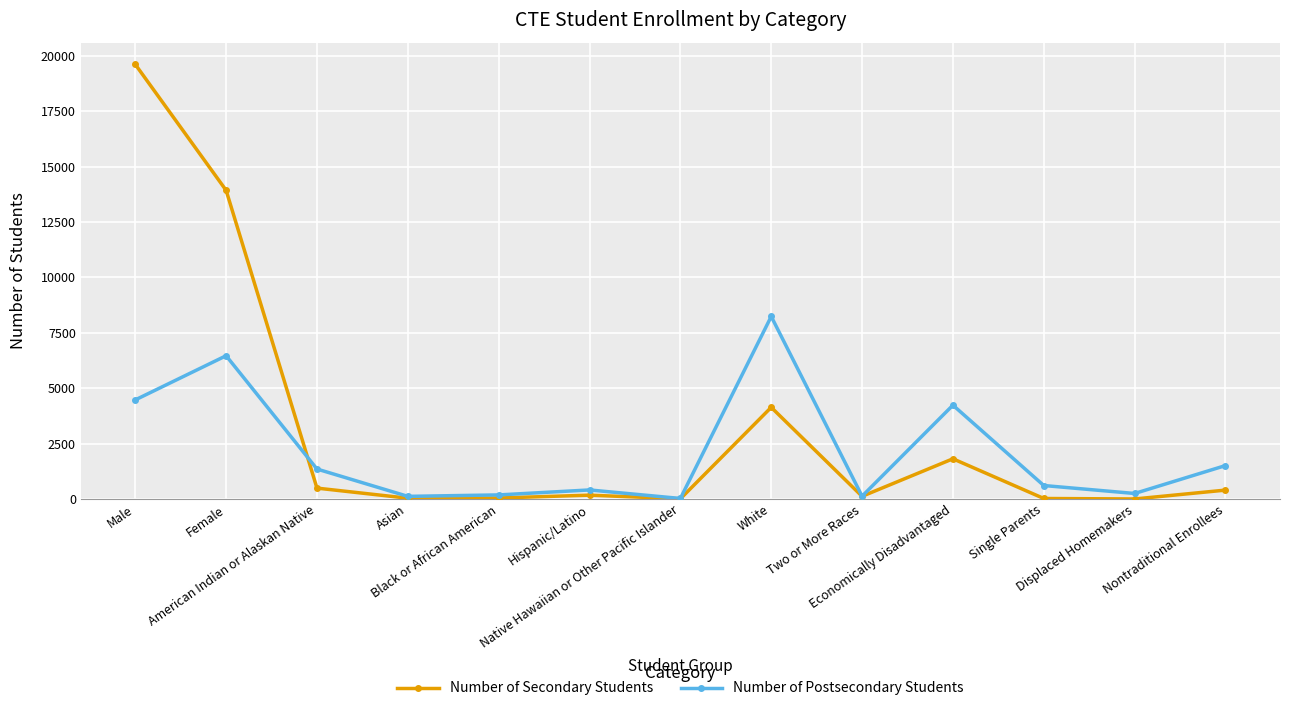

True or false: Number of Secondary Students and Number of Postsecondary Students cross at least once.

True